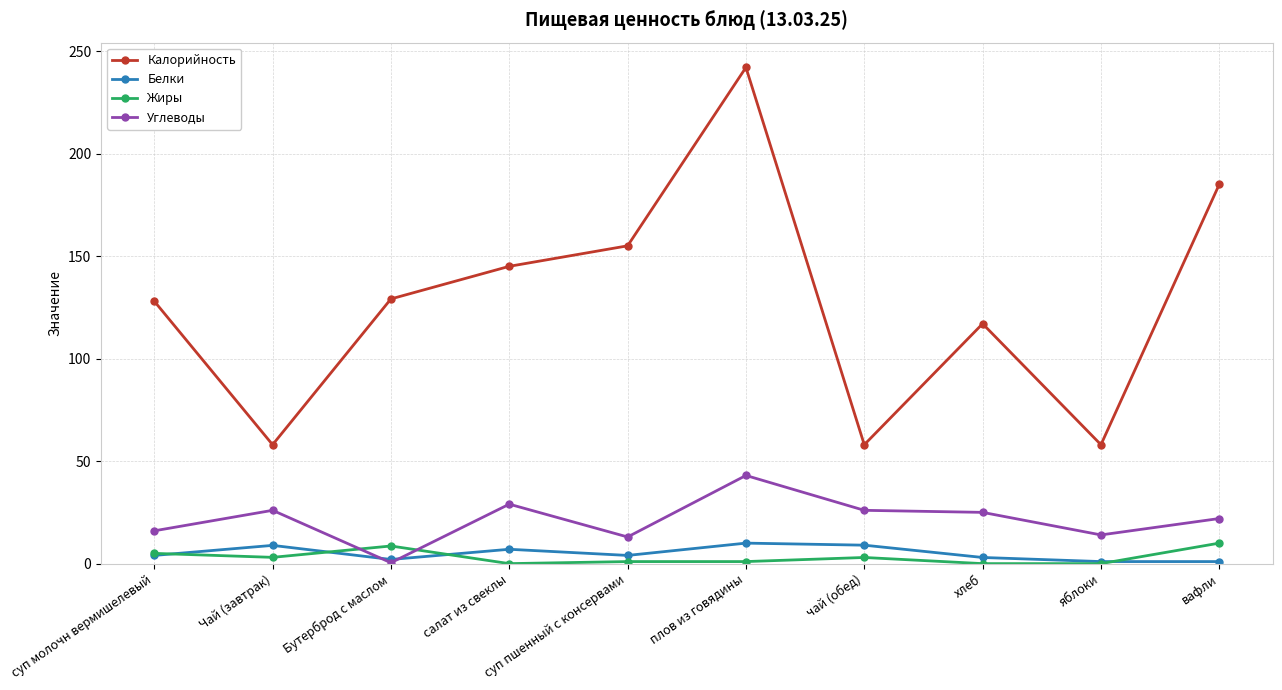

True or false: Калорийность and Жиры intersect in this chart.

False